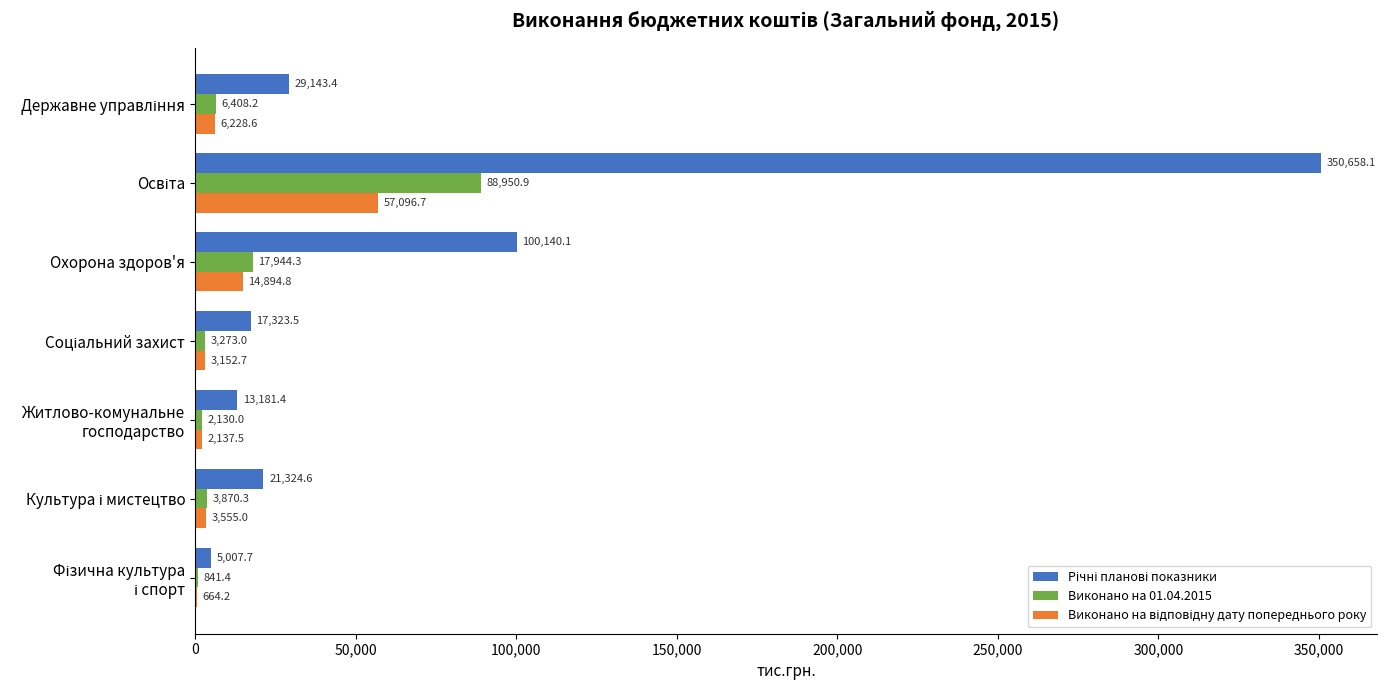

Where is Виконано на 01.04.2015 nearest to the value 44896?

Охорона здоров'я